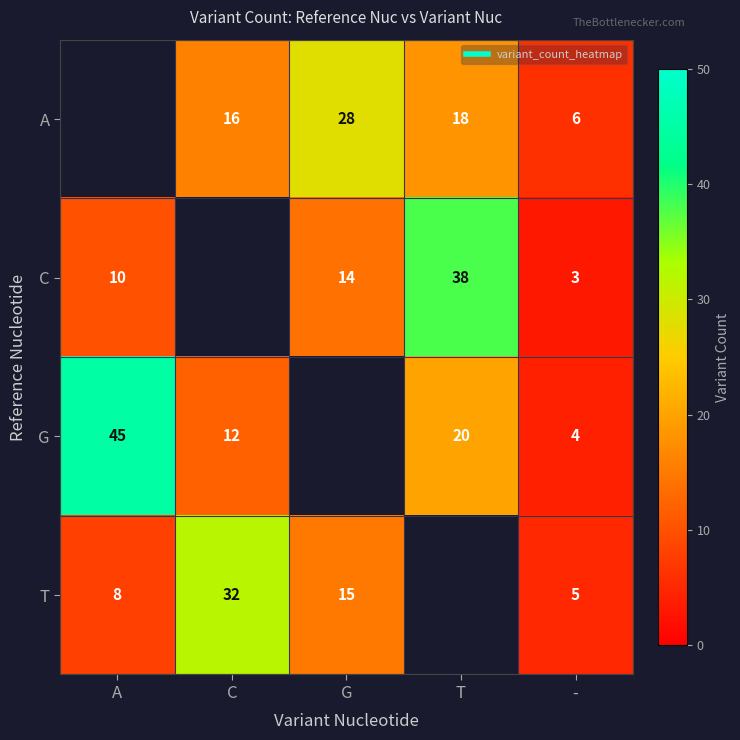

Which series changed the most between T and -?

C